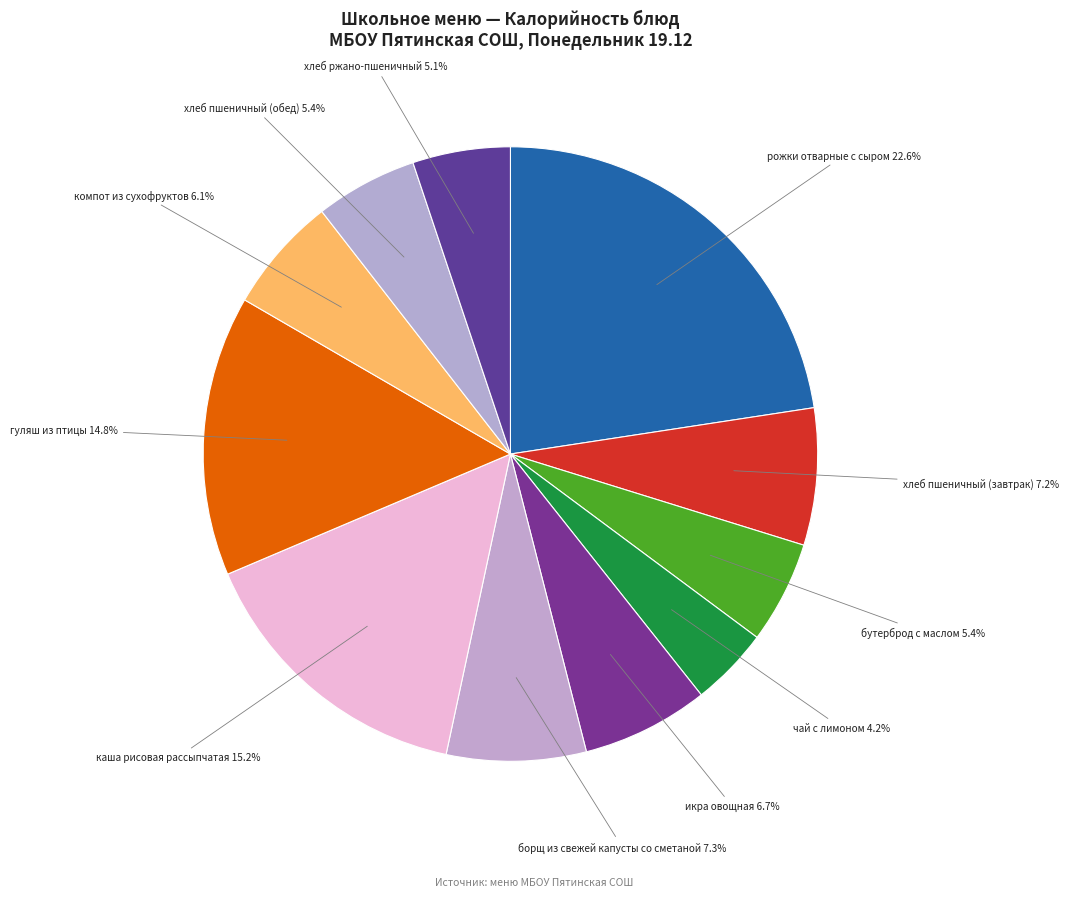

Between икра овощная and хлеб пшеничный (обед), which is larger?

икра овощная